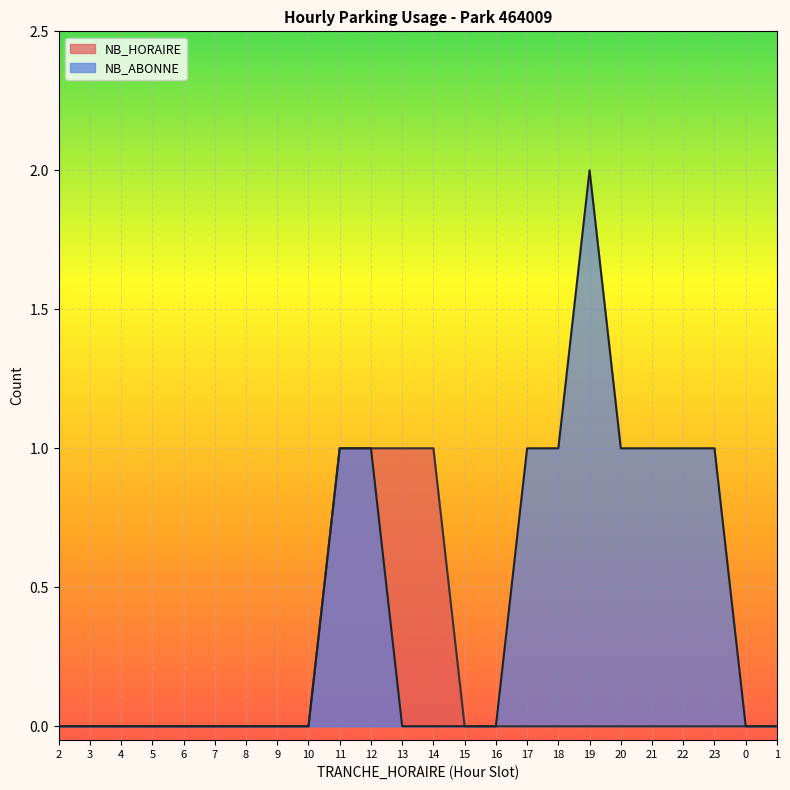

What is the label of the 15th point from the right?

11